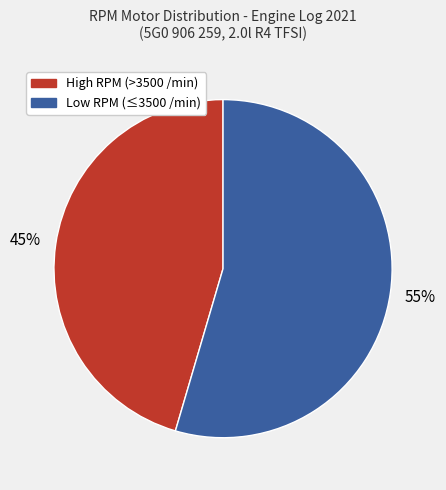

To the nearest percent, what is the average slice percentage?

50%